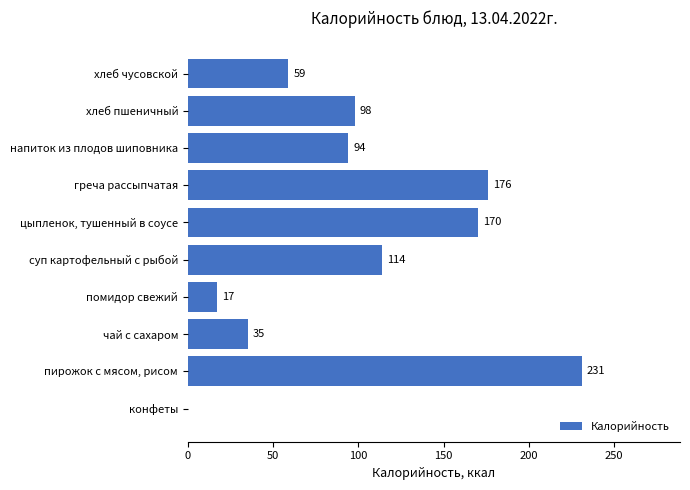

What is the sum of all values?

994